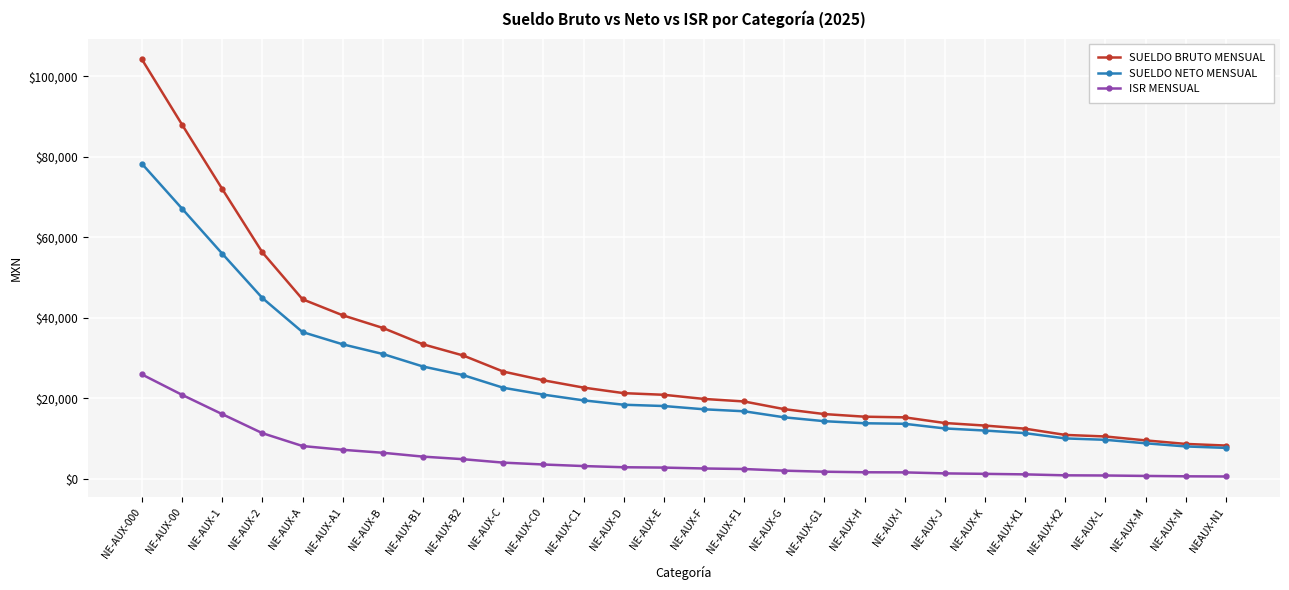

At NE-AUX-2, list the series in order from largest to smallest.

SUELDO BRUTO MENSUAL, SUELDO NETO MENSUAL, ISR MENSUAL